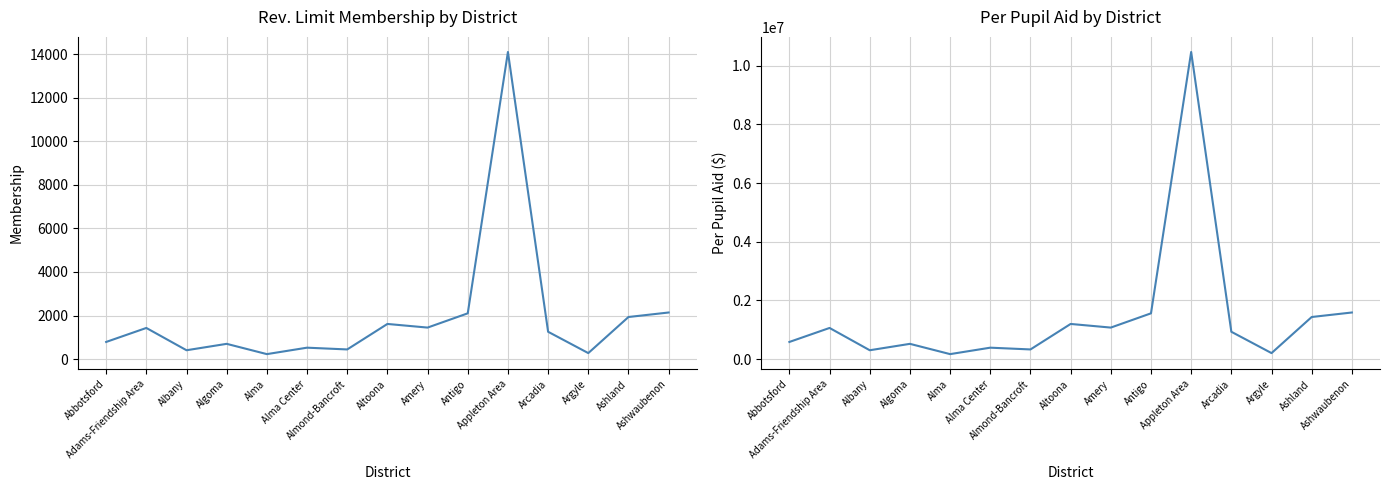

Which series has the largest total across all categories?

Per Pupil Aid ($742/mem.)